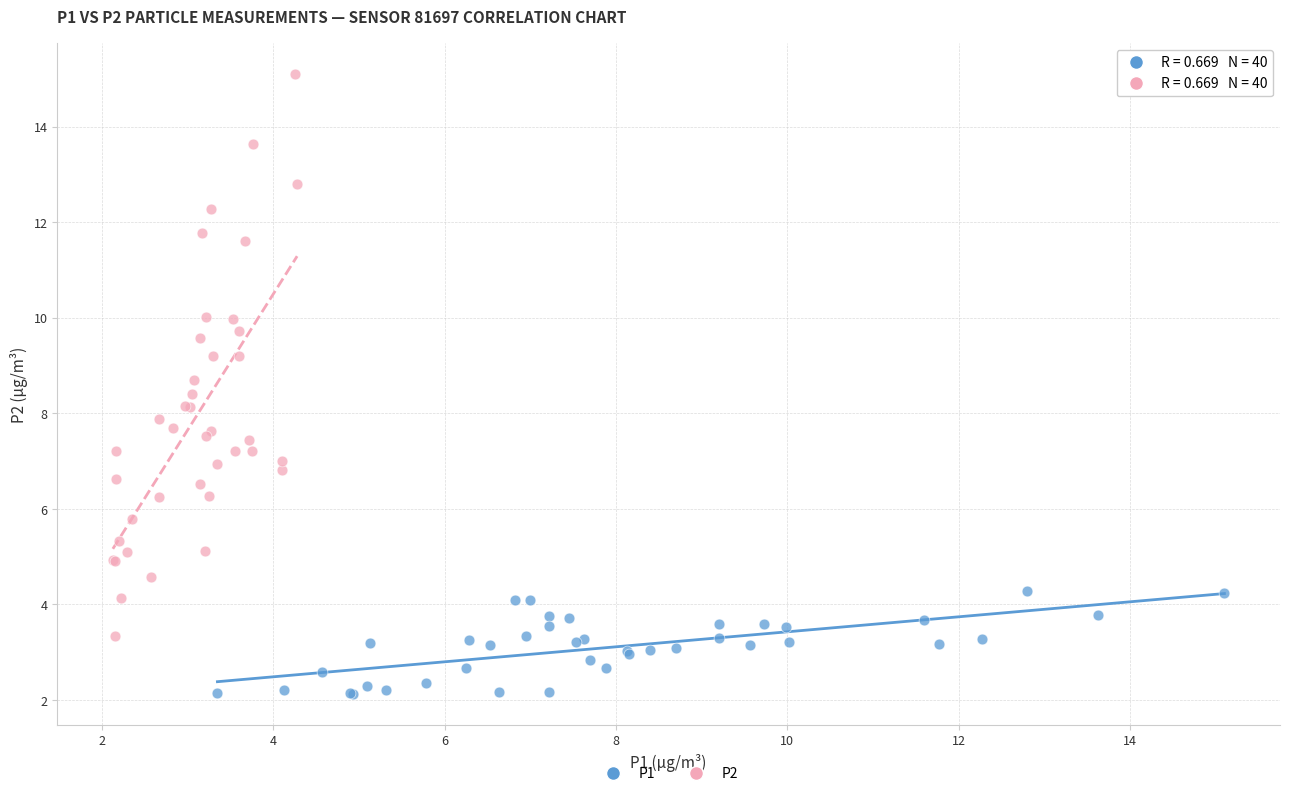

Which series has the largest Y range (max minus min)?

P2